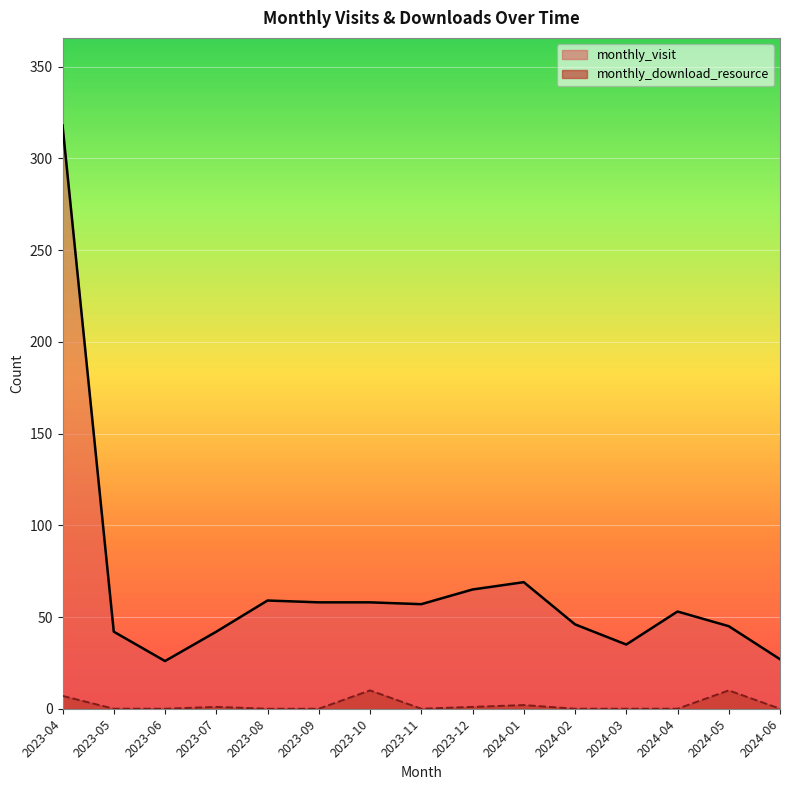

What is the sum of the monthly_visit values at 2023-11 and 2024-03?

92